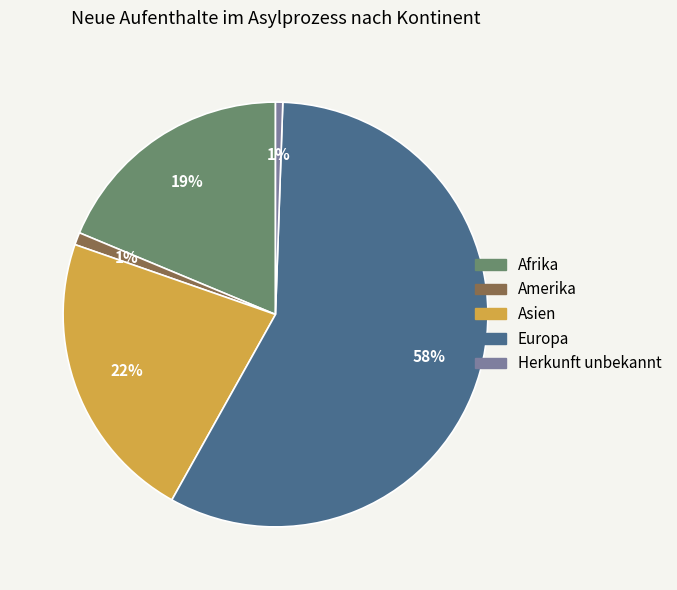

Count the number of slices in the pie.

5